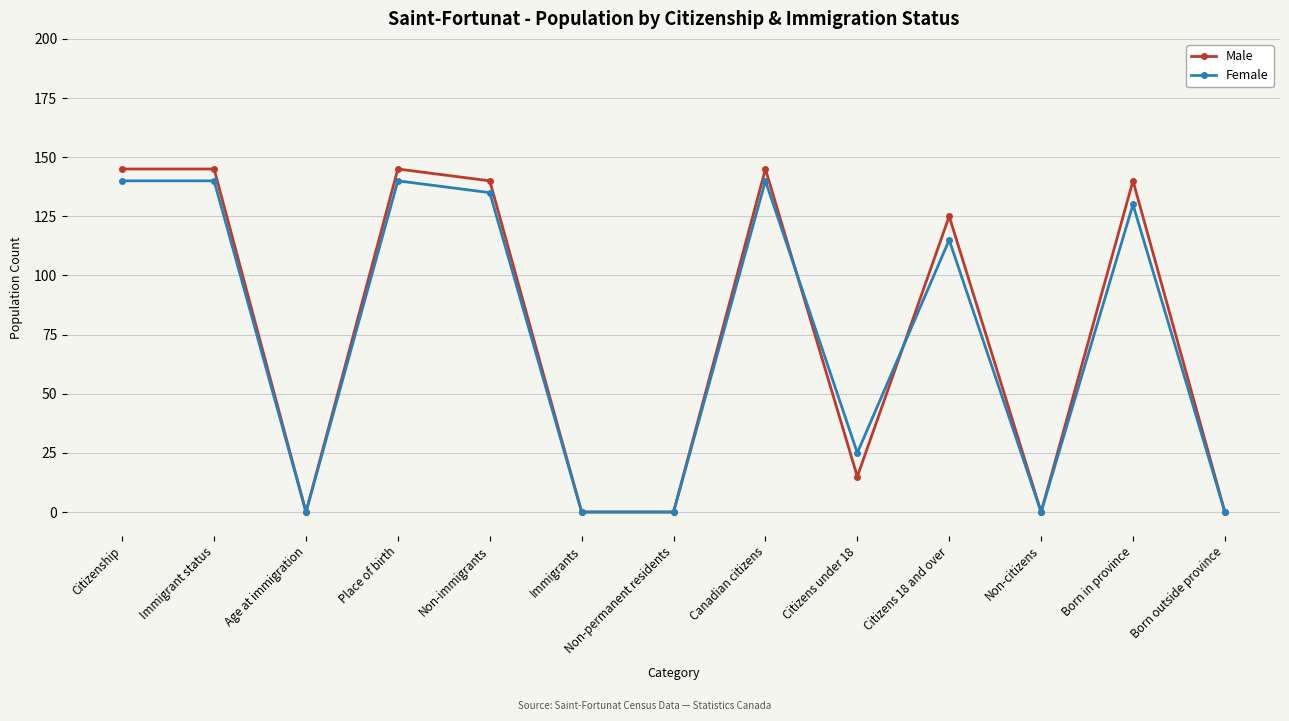

What is the label of the 5th point from the right?

Citizens under 18